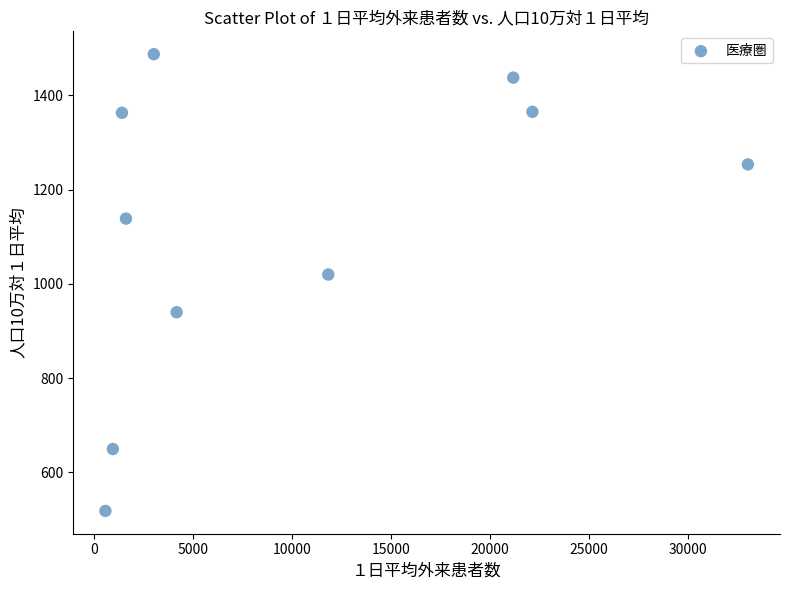

What is the average X value?

10010.3